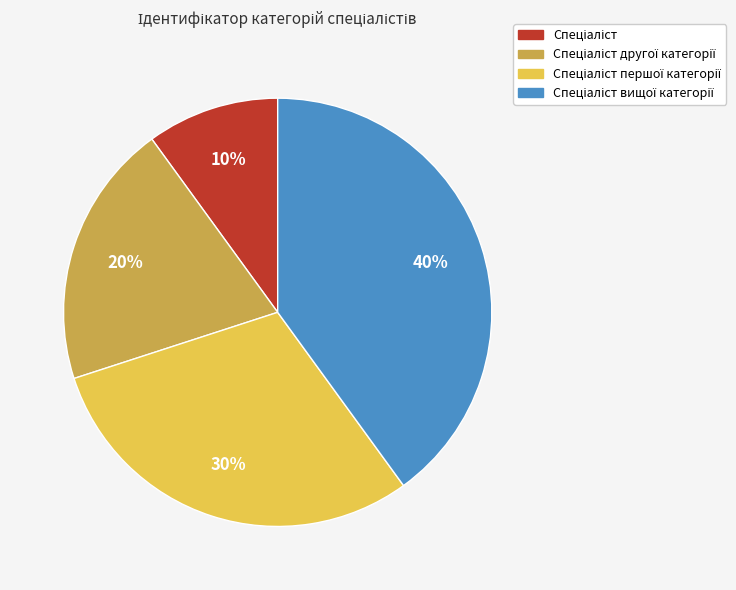

To the nearest percent, what is the average slice percentage?

25%